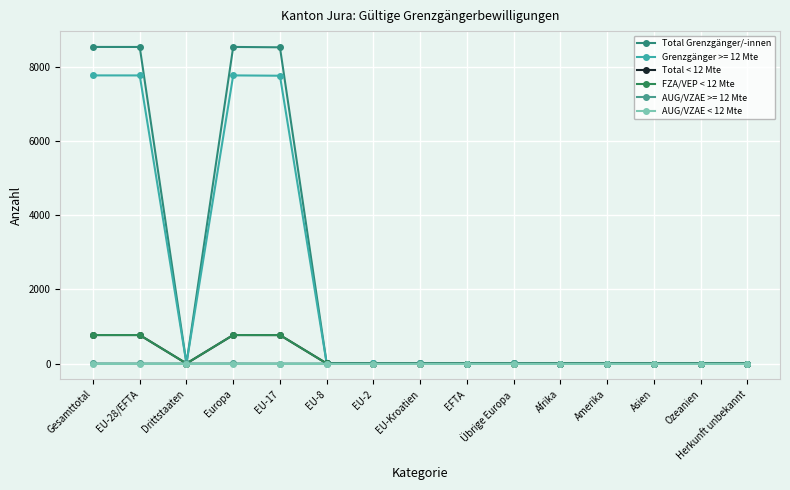

What is the maximum value shown in the chart?

8554